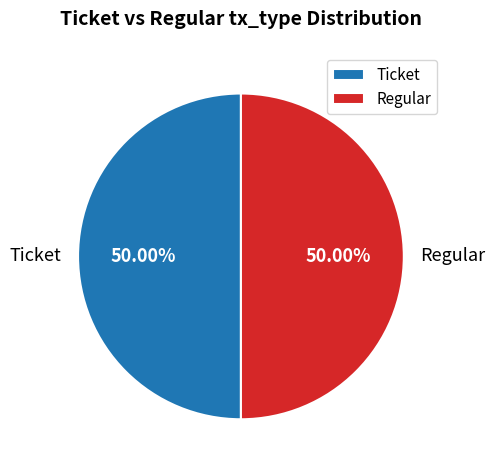

Count the number of slices in the pie.

2